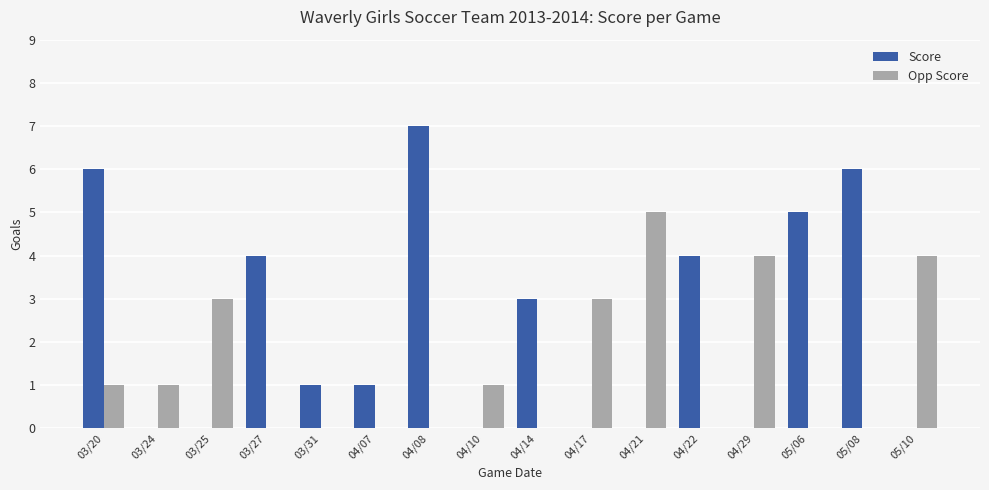

Reading left to right, extract all data points from this chart.

Score: 03/20=6	03/24=0	03/25=0	03/27=4	03/31=1	04/07=1	04/08=7	04/10=0	04/14=3	04/17=0	04/21=0	04/22=4	04/29=0	05/06=5	05/08=6	05/10=0
Opp Score: 03/20=1	03/24=1	03/25=3	03/27=0	03/31=0	04/07=0	04/08=0	04/10=1	04/14=0	04/17=3	04/21=5	04/22=0	04/29=4	05/06=0	05/08=0	05/10=4